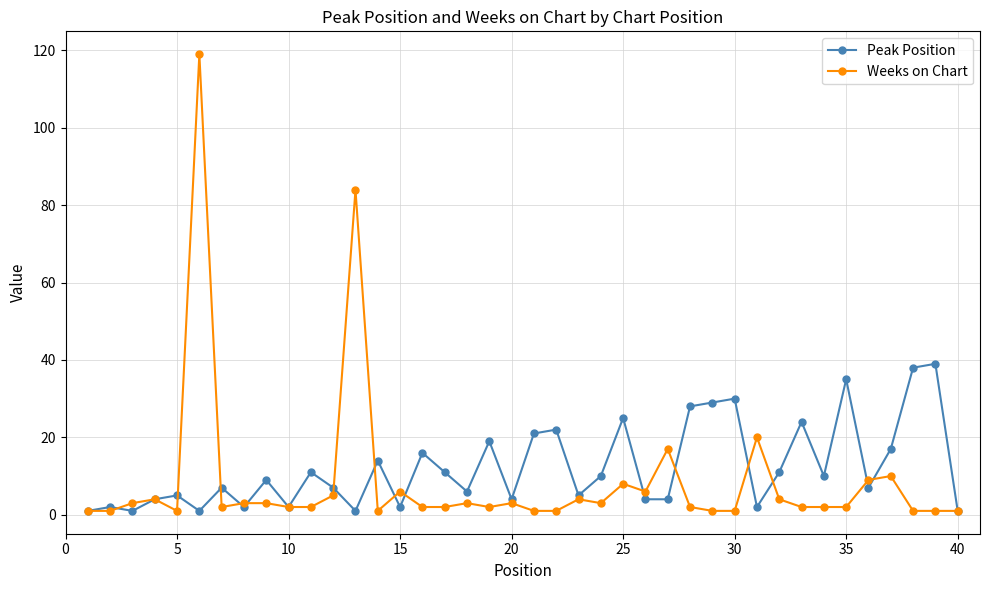

True or false: Weeks on Chart has more than 2 points higher than both neighbors.

True